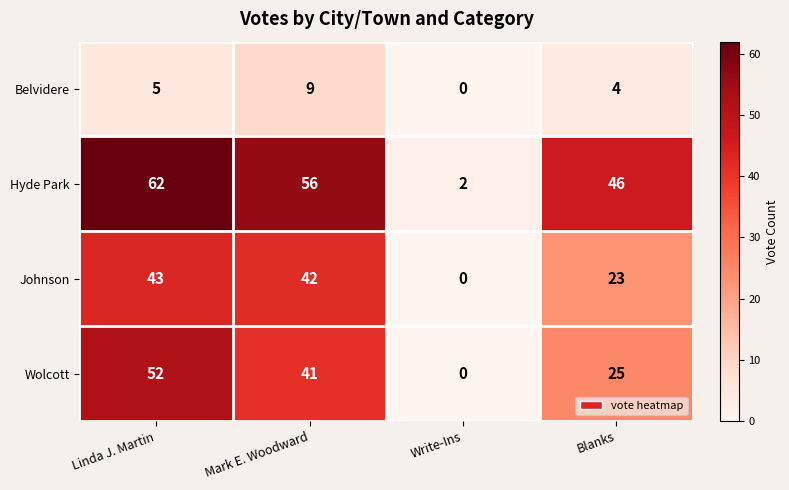

Rank the categories by Hyde Park value from highest to lowest.

Linda J. Martin, Mark E. Woodward, Blanks, Write-Ins